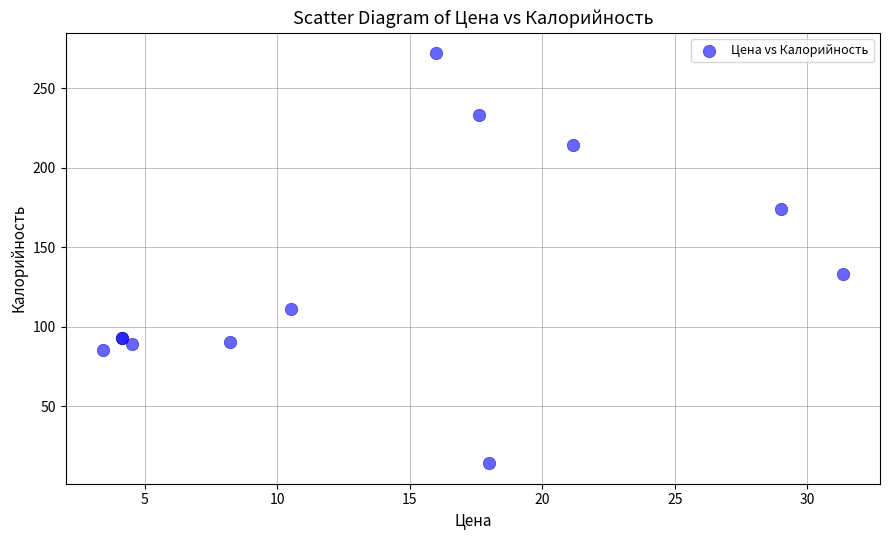

What Y value in the scatter plot is closest to 143?

133